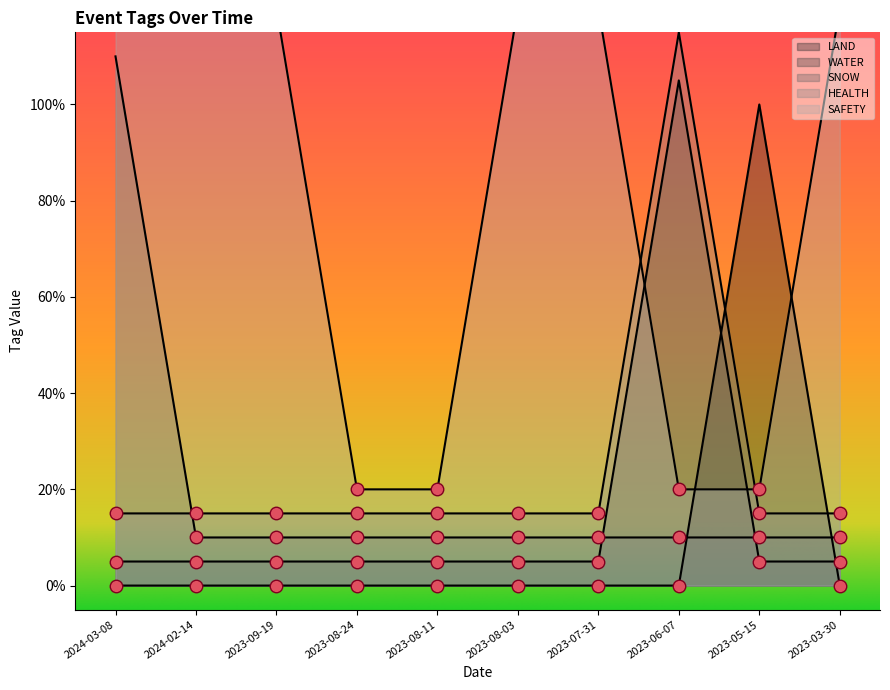

What position from the right is 2024-03-08?

10